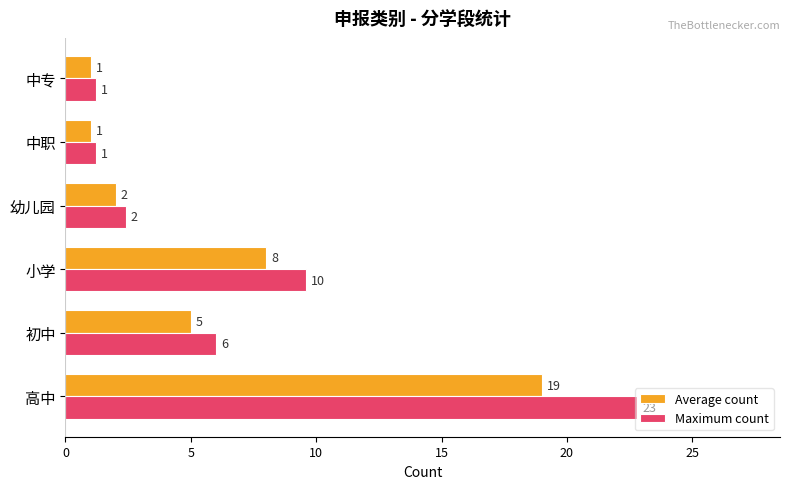

Rank the series by their average value, from highest to lowest.

Maximum count, Average count